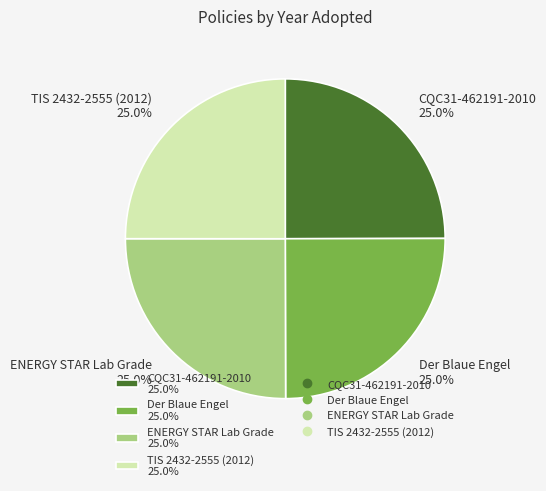

To the nearest percent, what percentage of the pie is Der Blaue Engel?

25%